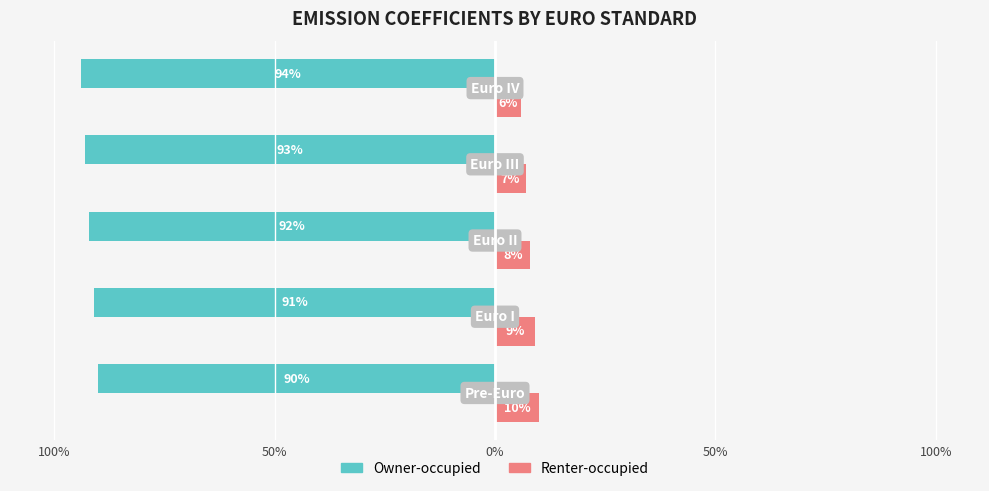

How many Renter-occupied values are between 0 and 1?

5